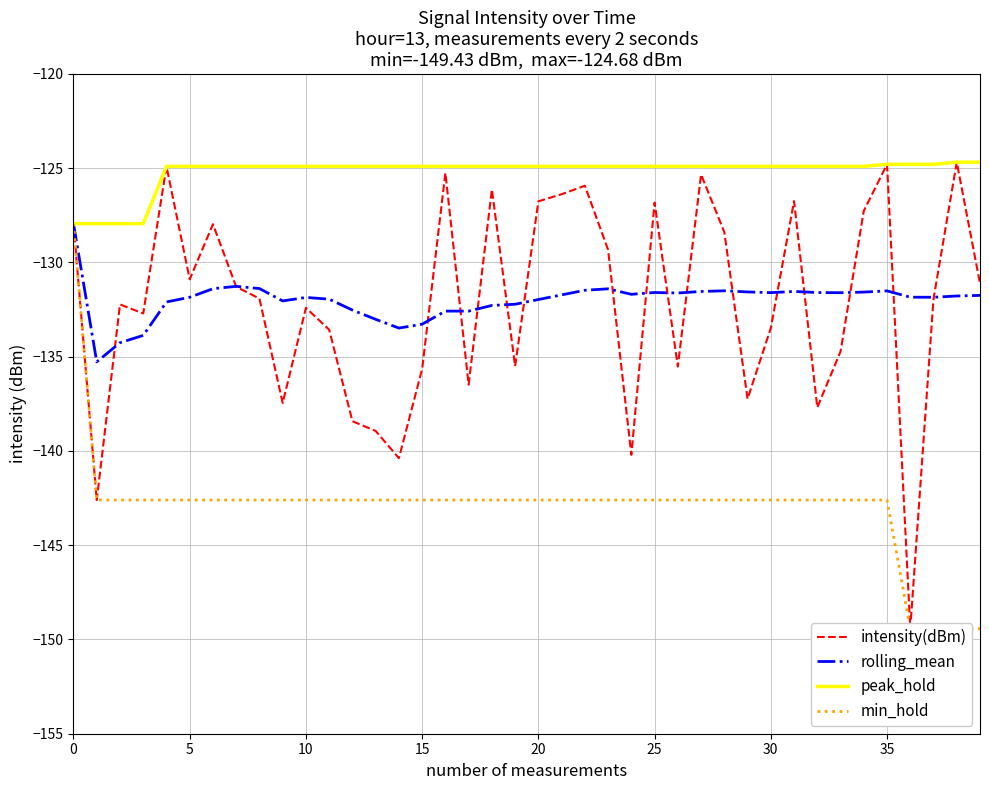

Count the number of data series in this chart.

4